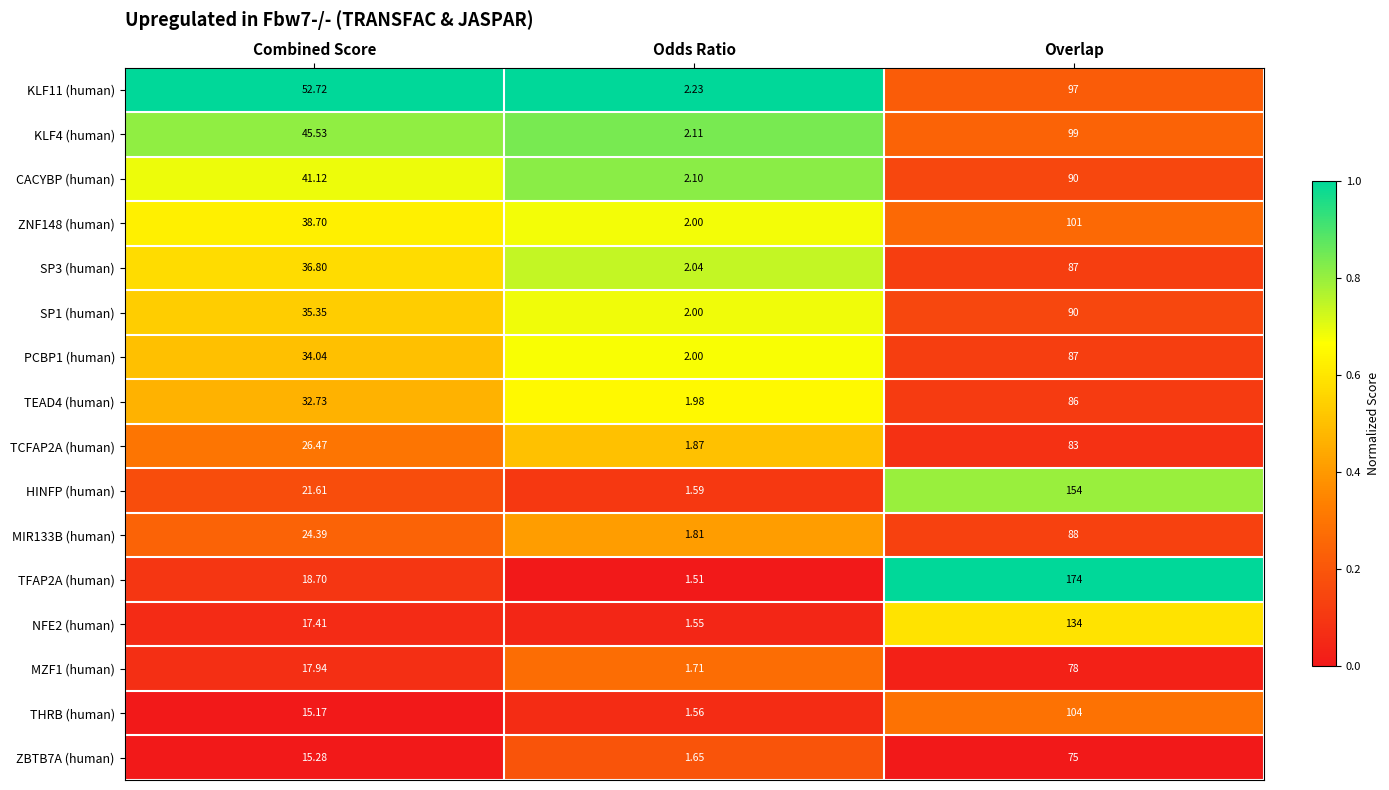

Where is ZBTB7A (human) nearest to the value 38?

Combined Score